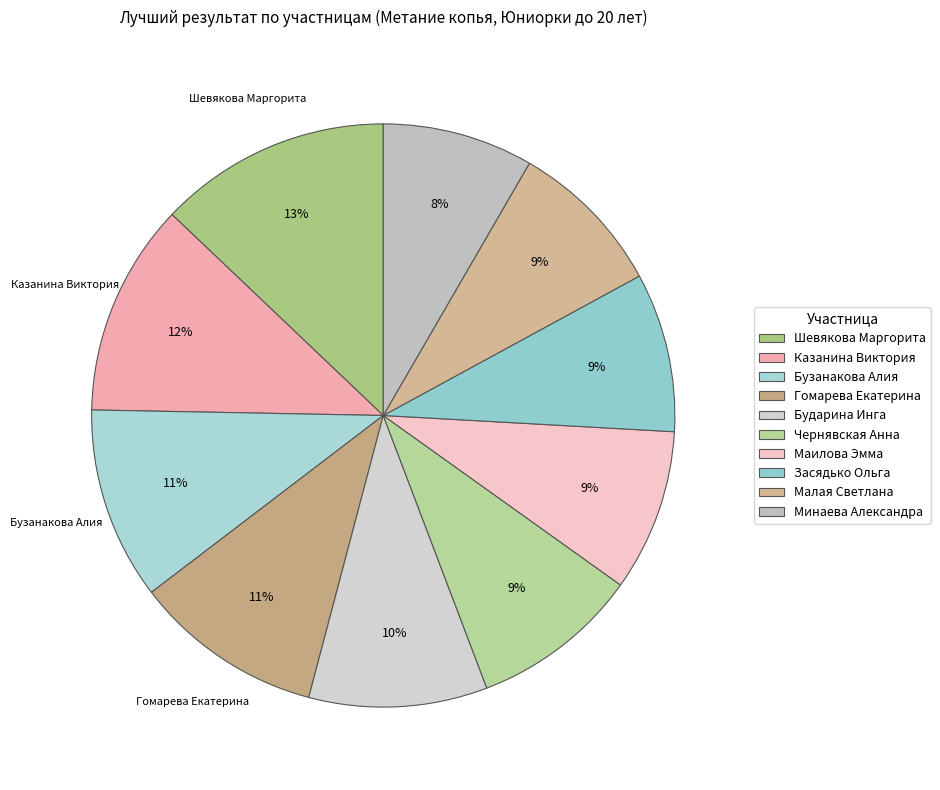

To the nearest percent, what is the difference between the Гомарева Екатерина and Бударина Инга slice percentages?

1%